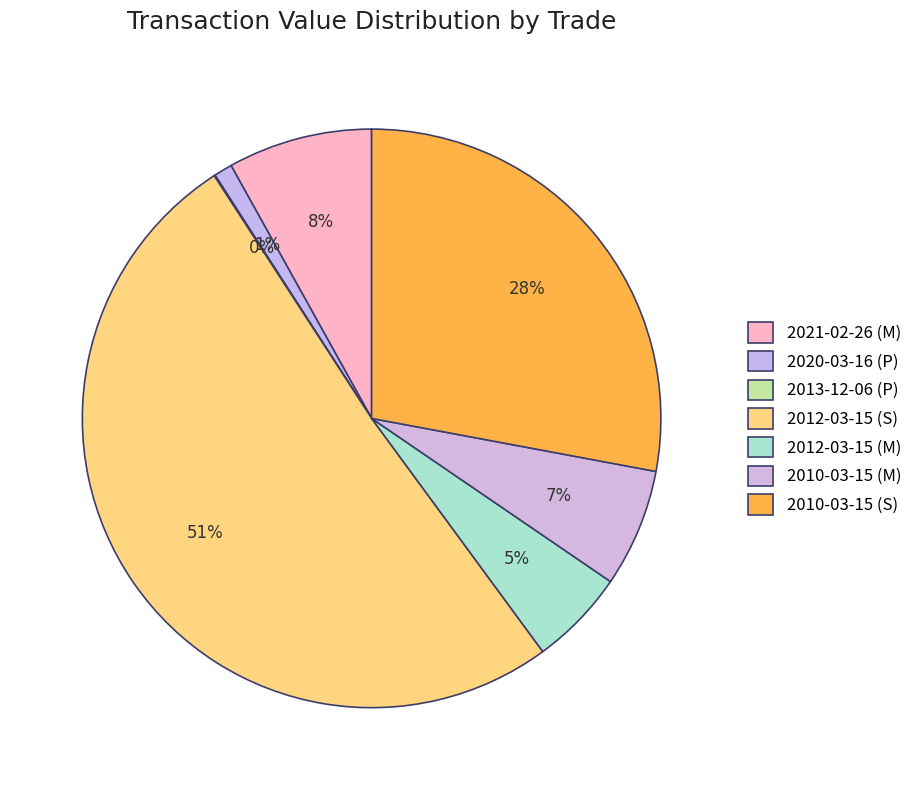

Does any single category account for the majority?

Yes